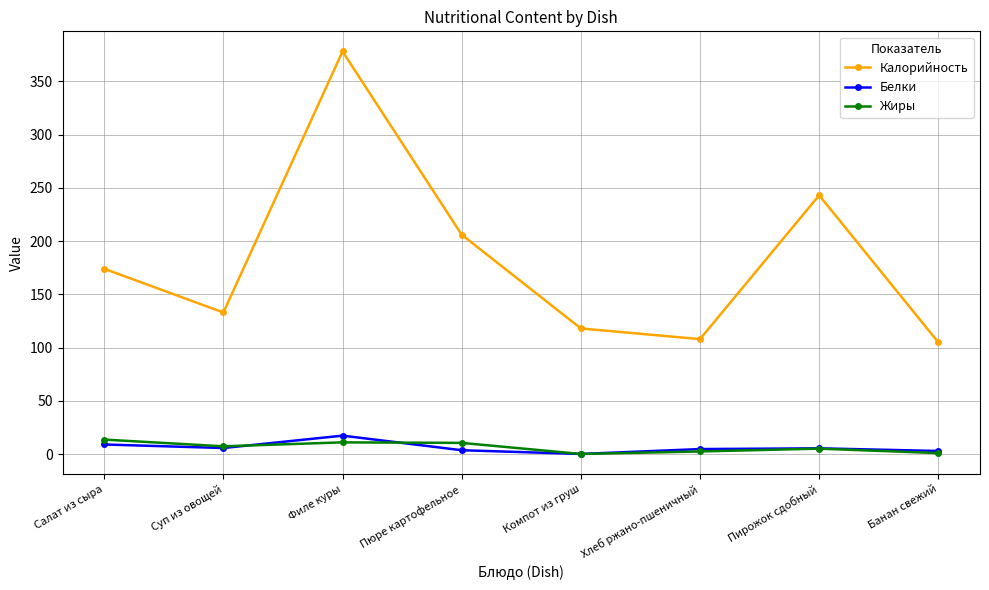

What is the maximum value shown in the chart?

378.0